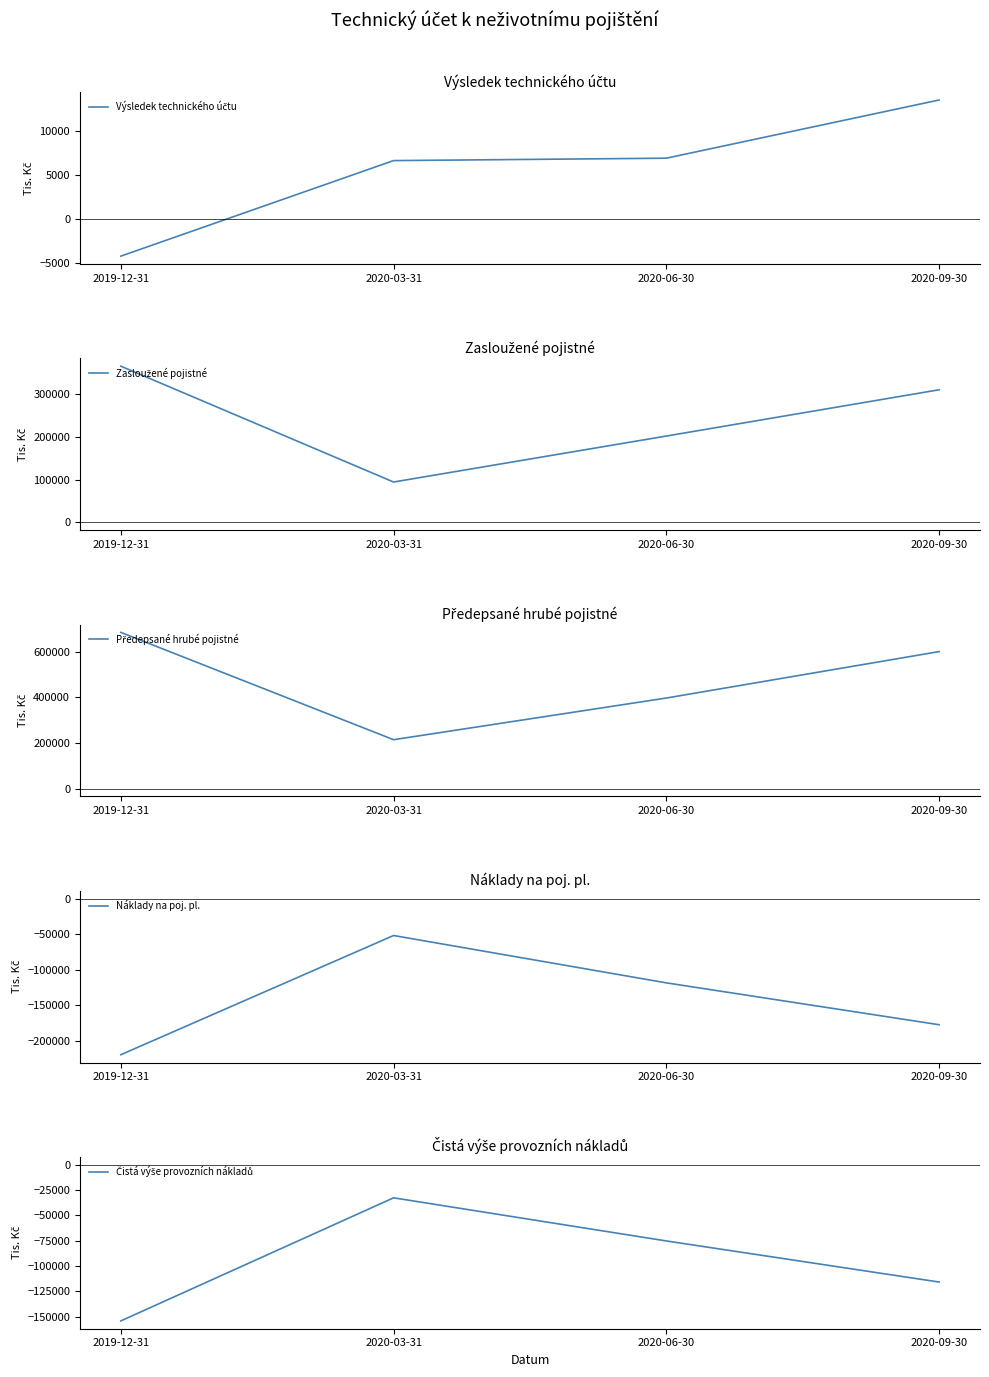

What is the greatest value displayed?

685846